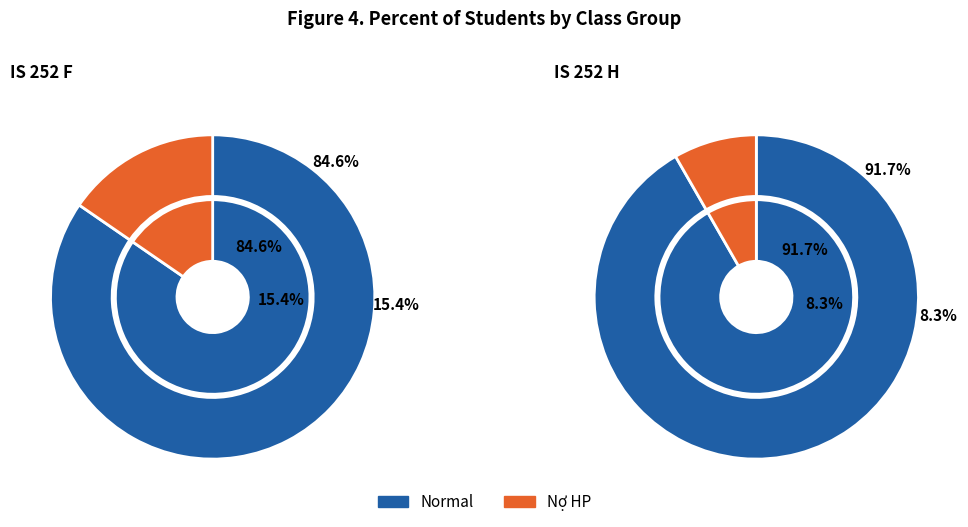

Is the sum of IS 252 F and IS 252 H greater than half?

Yes